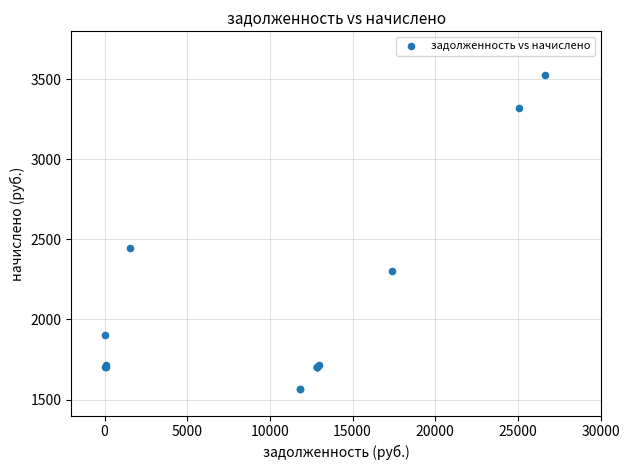

What Y value in the scatter plot is closest to 2547?

2449.4